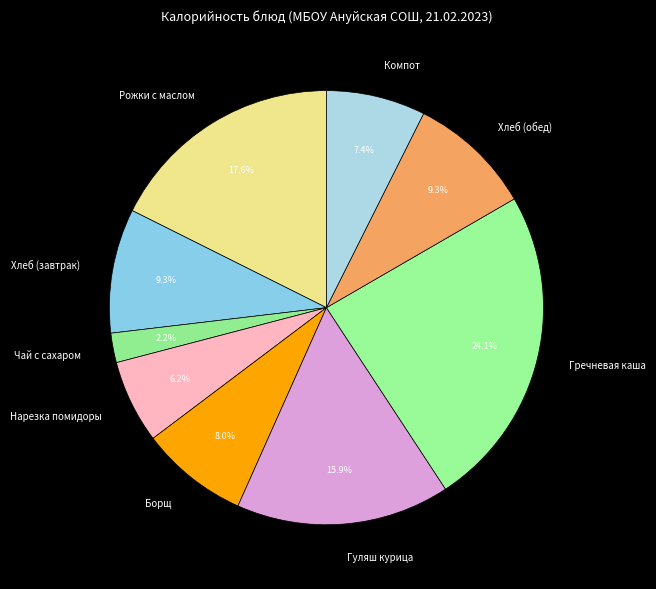

How many segments does this pie chart have?

9